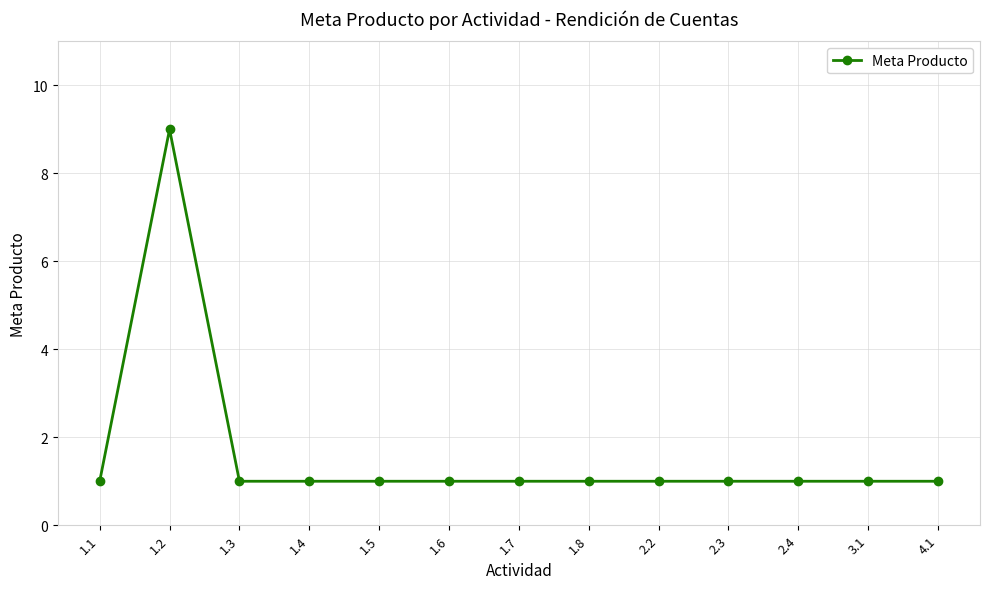

At which category does the data reach its first local peak?

1.2